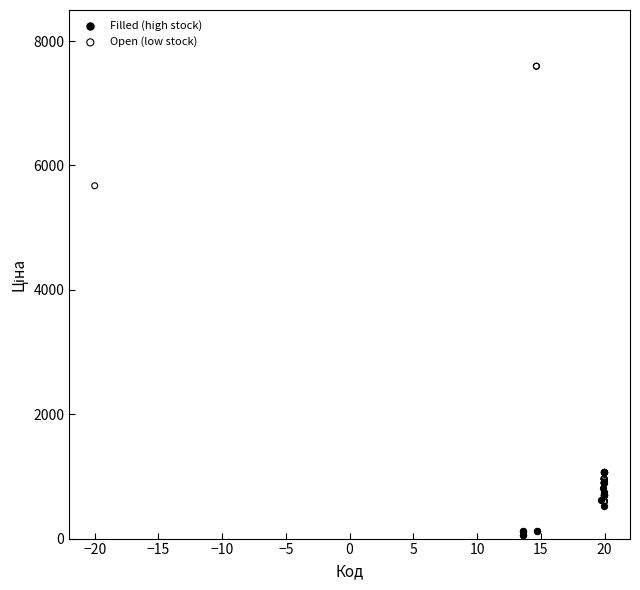

Which series reaches the maximum Y coordinate?

Open (low stock)